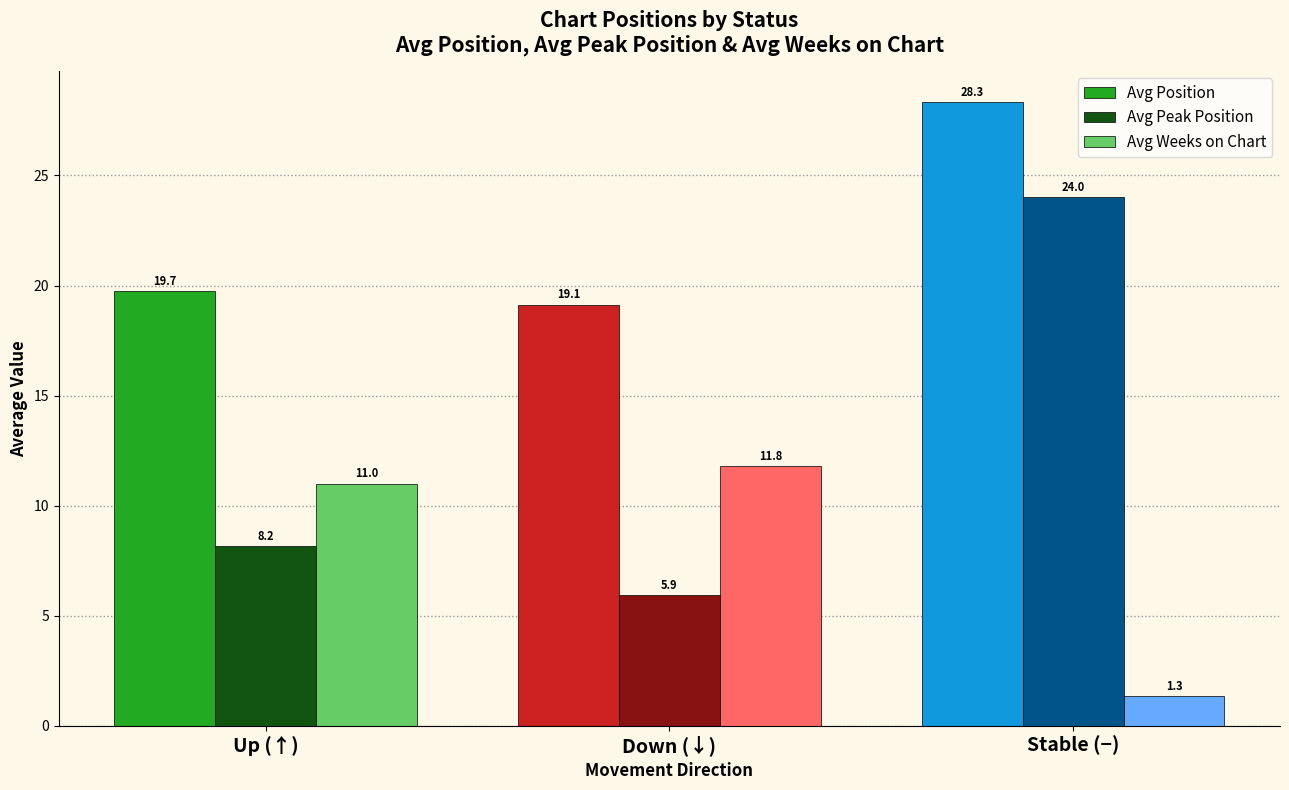

Reading left to right, what are all the values shown in this chart?

Avg Position: 19.7	19.1	28.3
Avg Peak Position: 8.2	5.9	24.0
Avg Weeks on Chart: 11.0	11.8	1.3